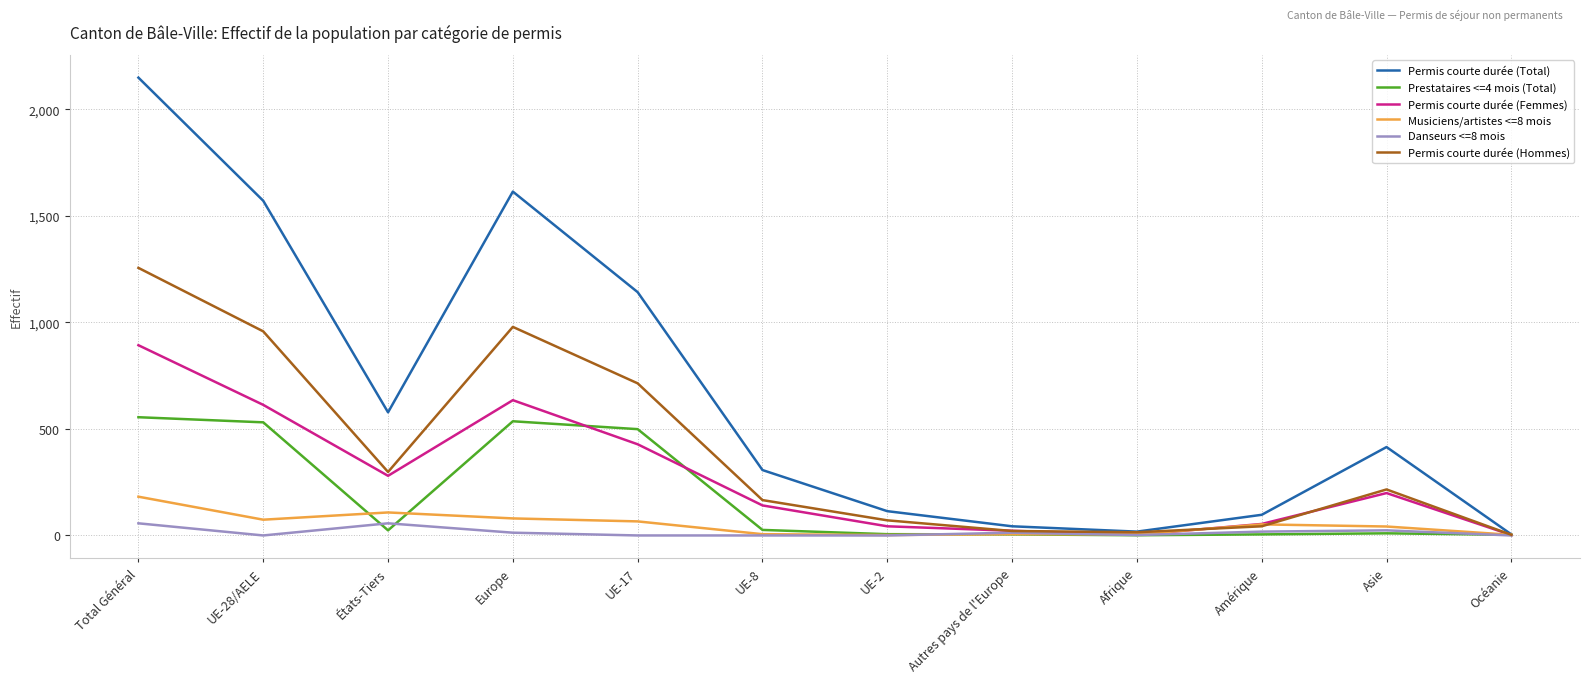

At which category does Permis courte durée (Total) reach its first local peak?

Europe